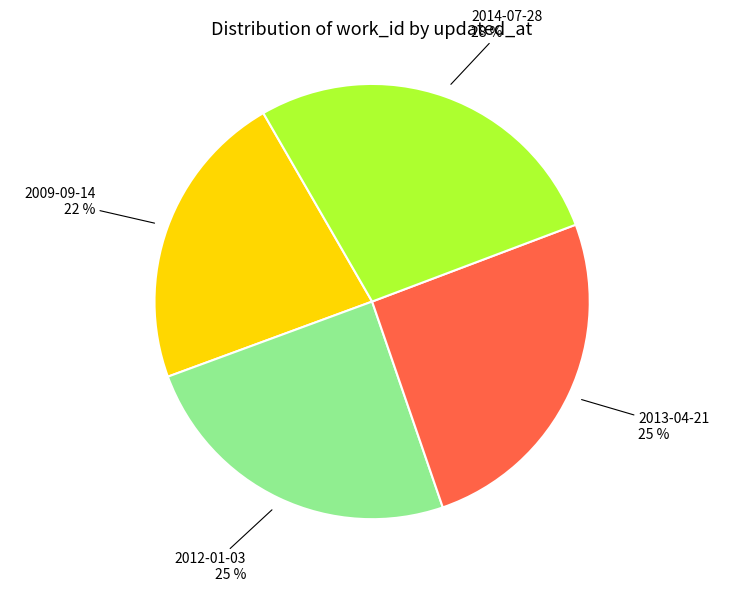

What is the smallest slice in the pie chart?

2009-09-14